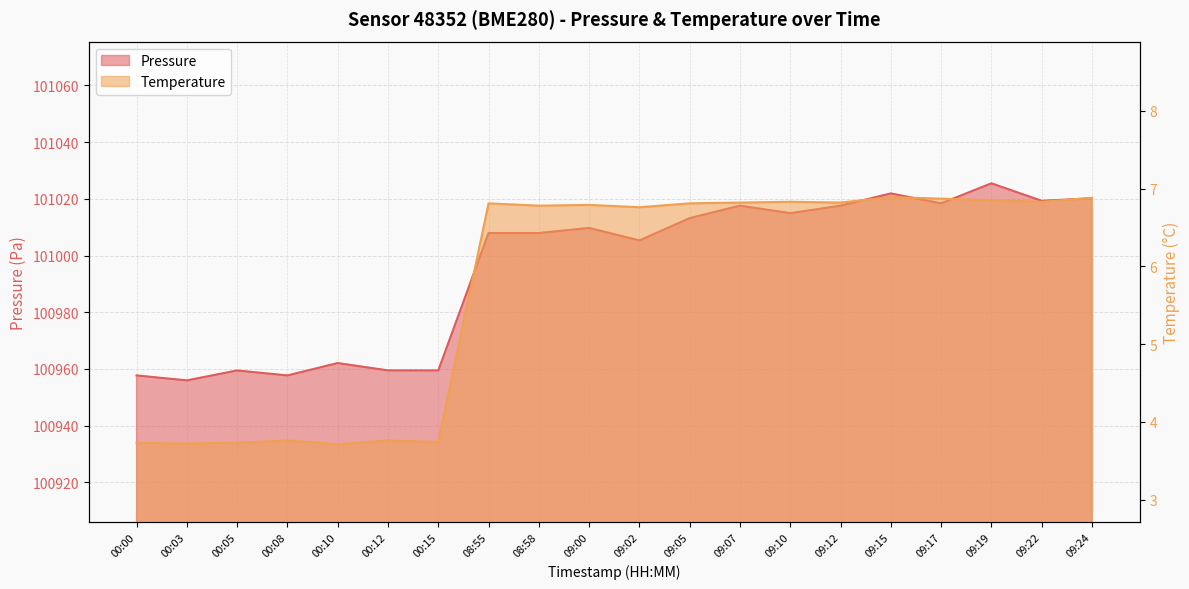

The value of temperature at 09:02 is 2.7. True or false?

False